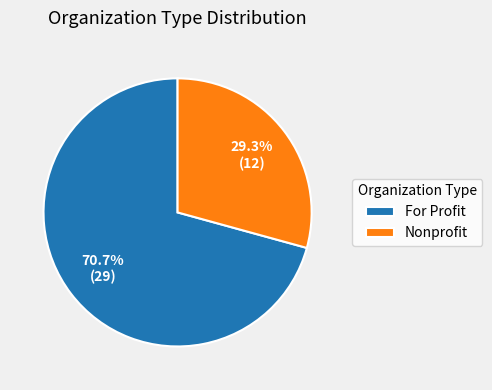

What percentage is NOT represented by For Profit?

29.3%